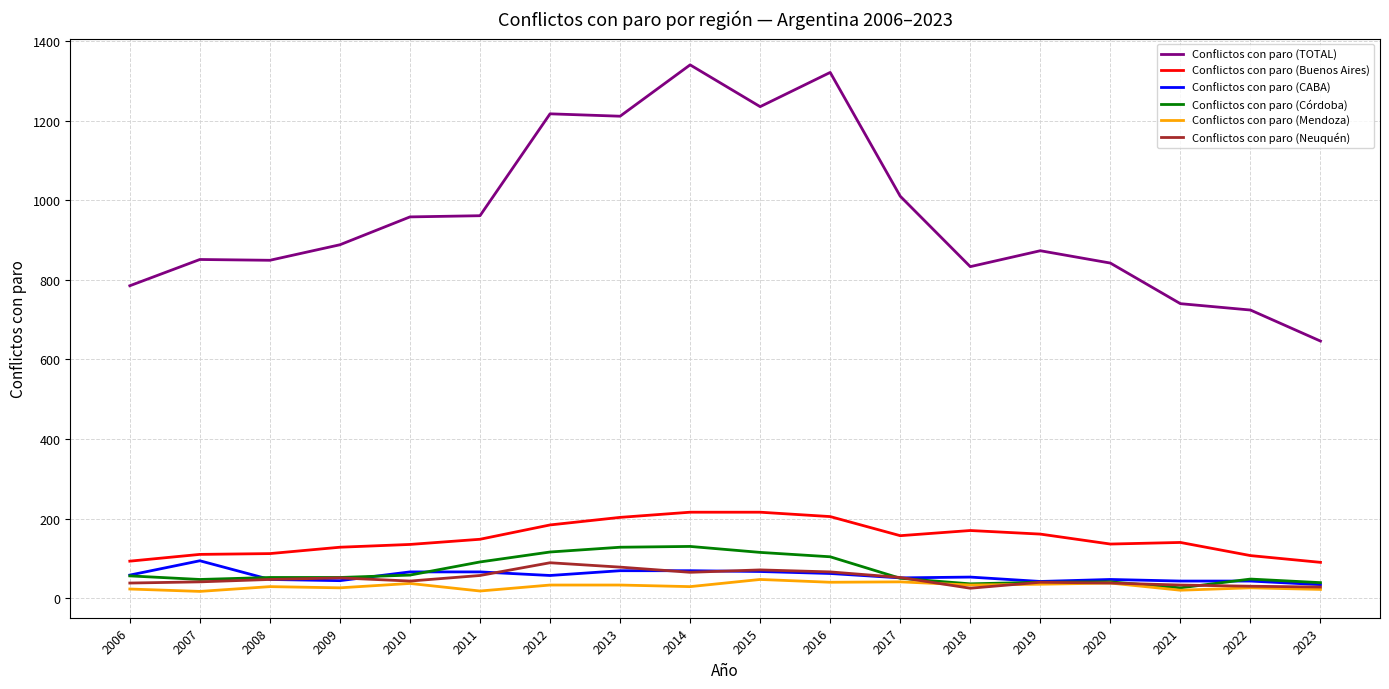

Is the value of Conflictos con paro (Buenos Aires) at 2016 greater than the value of Conflictos con paro (Mendoza) at 2006?

Yes